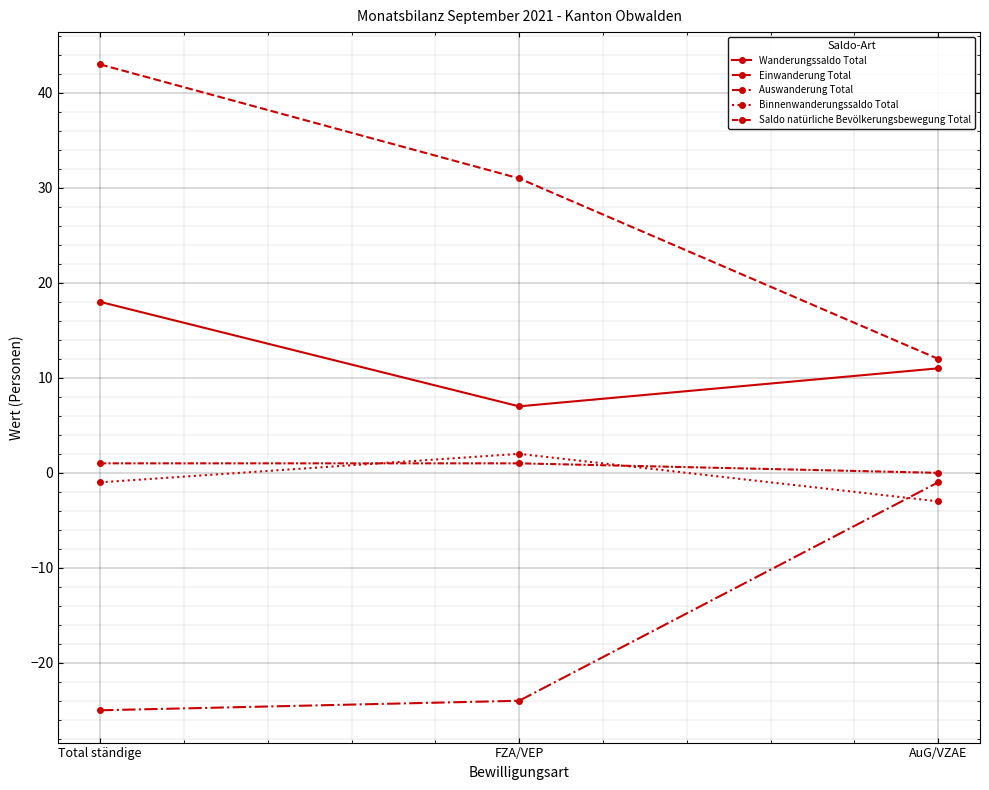

How many data points does each series have?

3